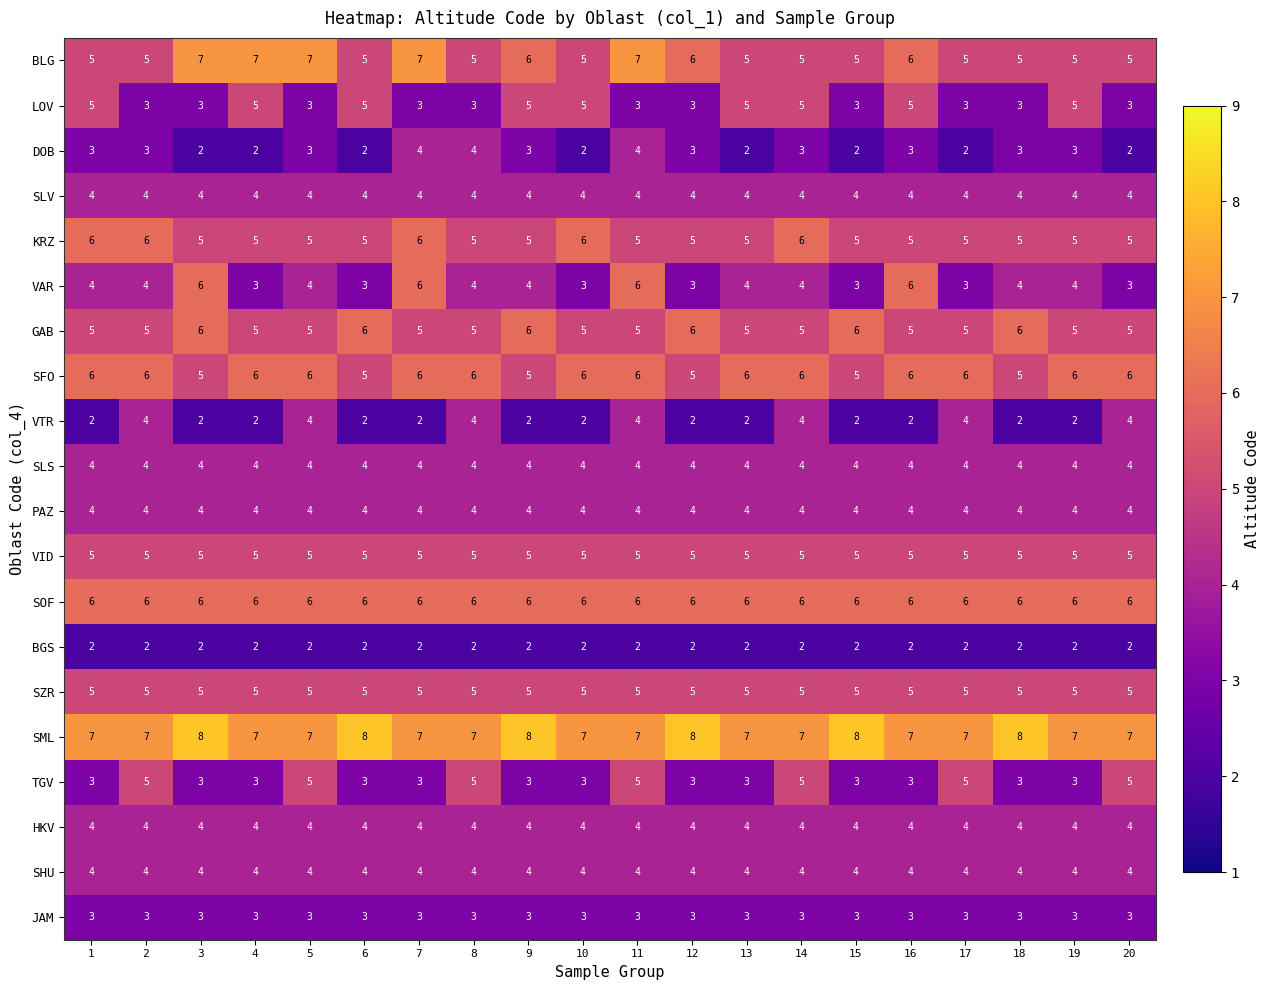

Is it true that SML equals 23 at 7?

False